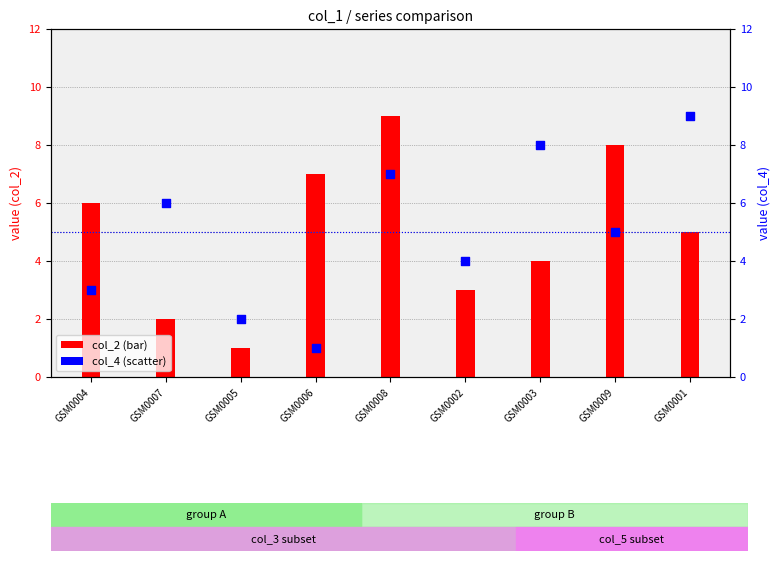

What is the change in value from GSM0002 to GSM0003?

+4